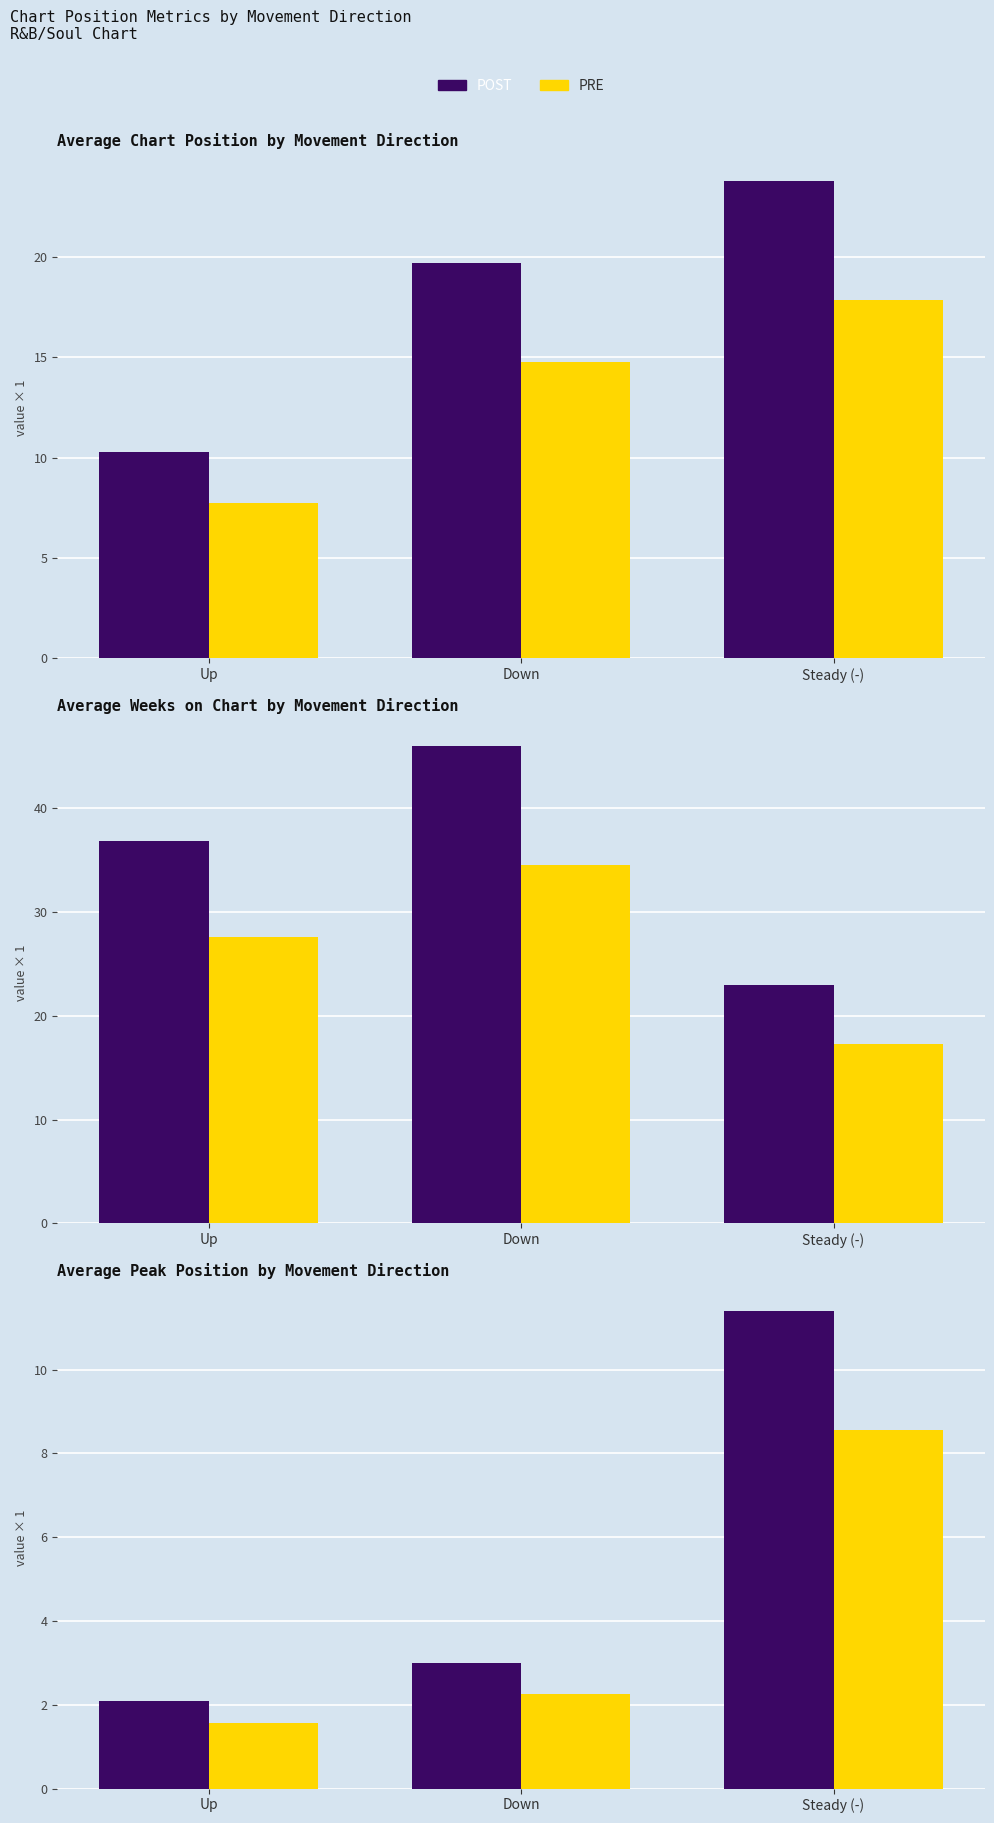

Between Up and Down, which series saw the biggest shift?

POST